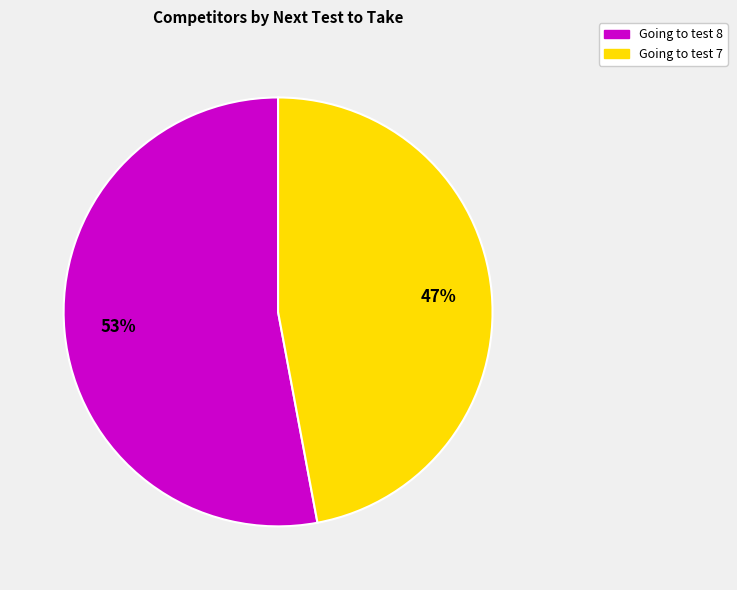

To the nearest percent, what is the difference between the largest and smallest slice percentages?

6%